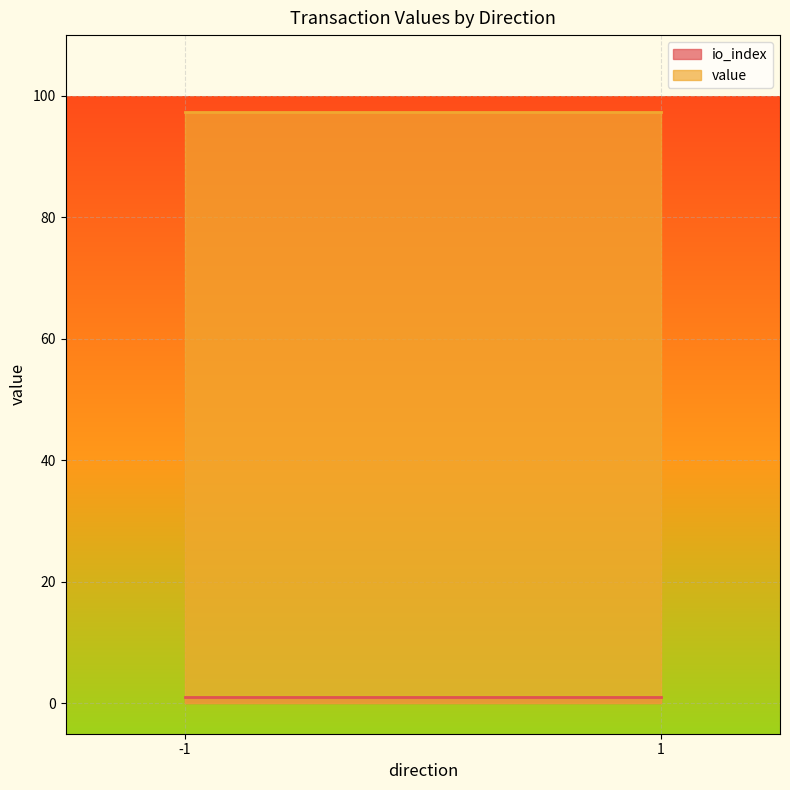

What is the sum of all value values?

194.7